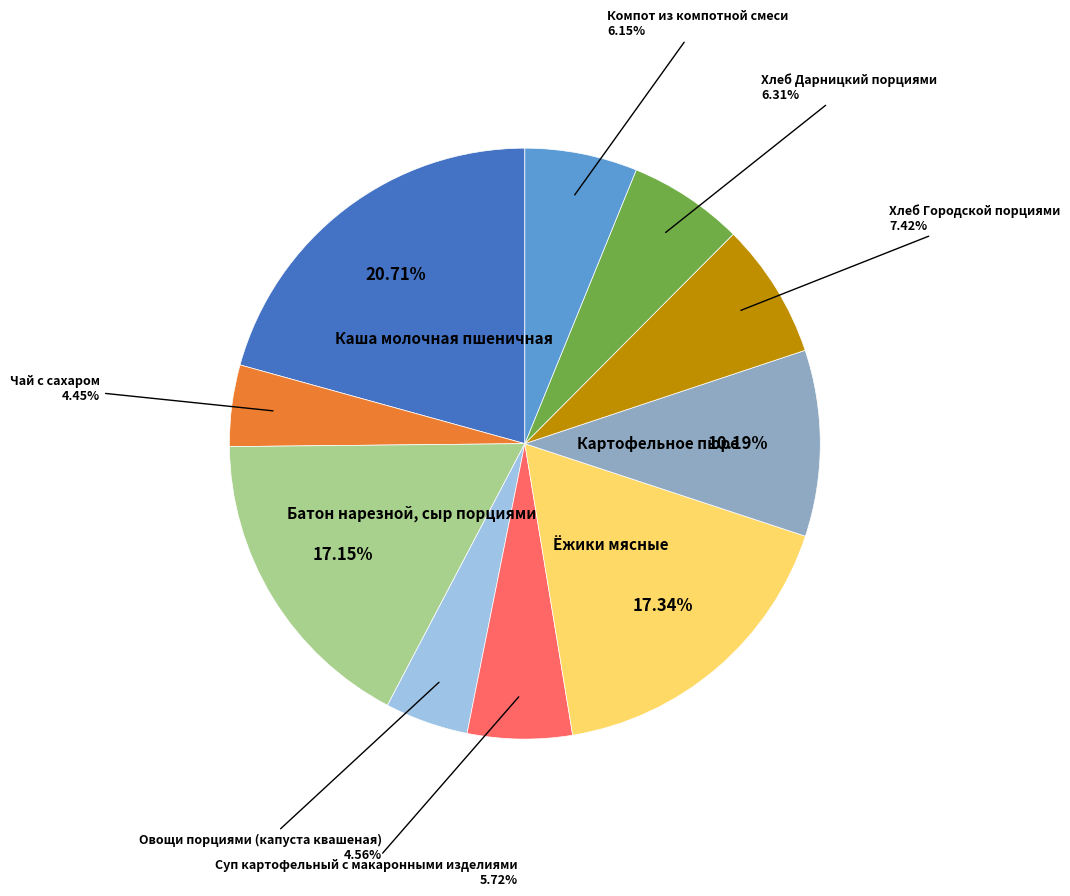

Does any single category account for the majority?

No